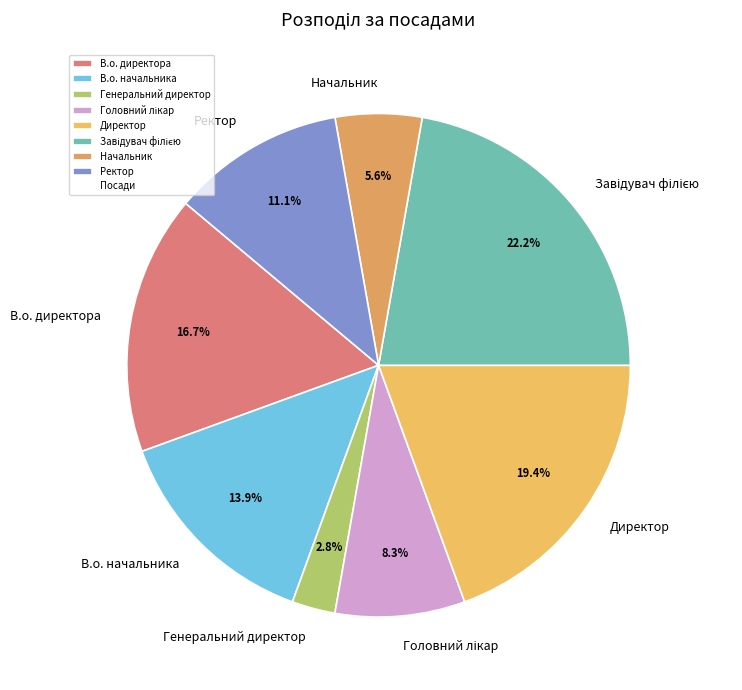

Combined, do В.о. директора and Директор account for over 50%?

No